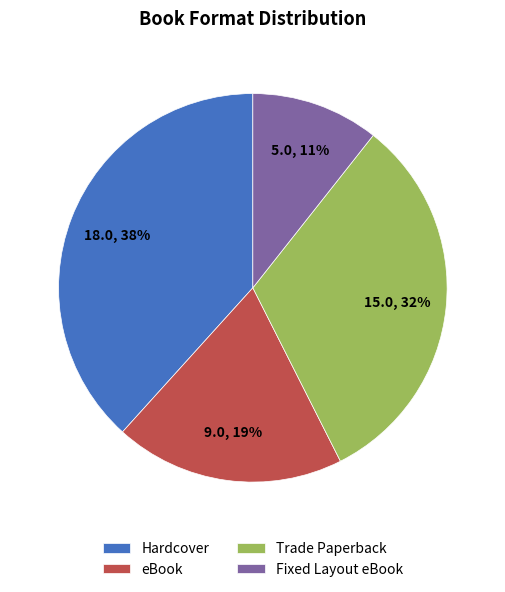

To the nearest percent, what portion does Hardcover represent?

38%